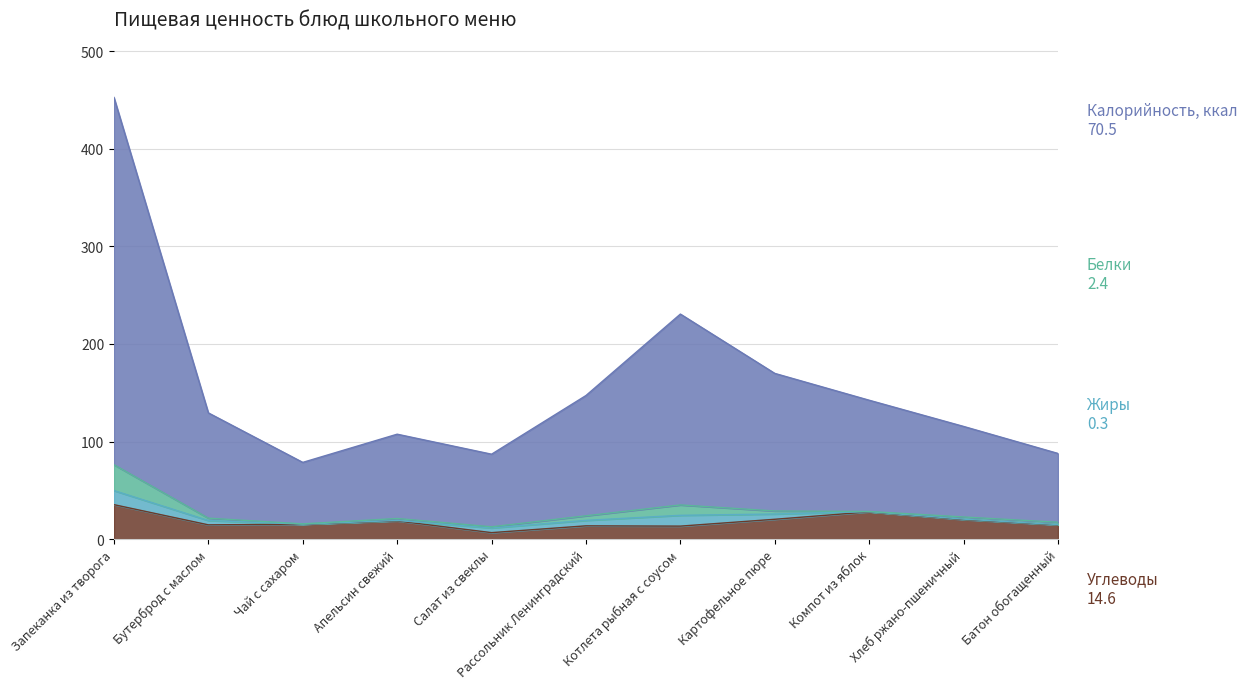

Which series has the largest total across all categories?

Калорийность, ккал